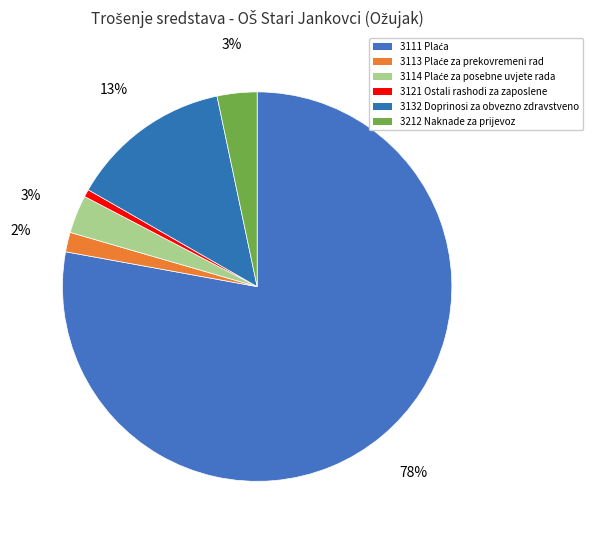

How many slices are in this pie chart?

6